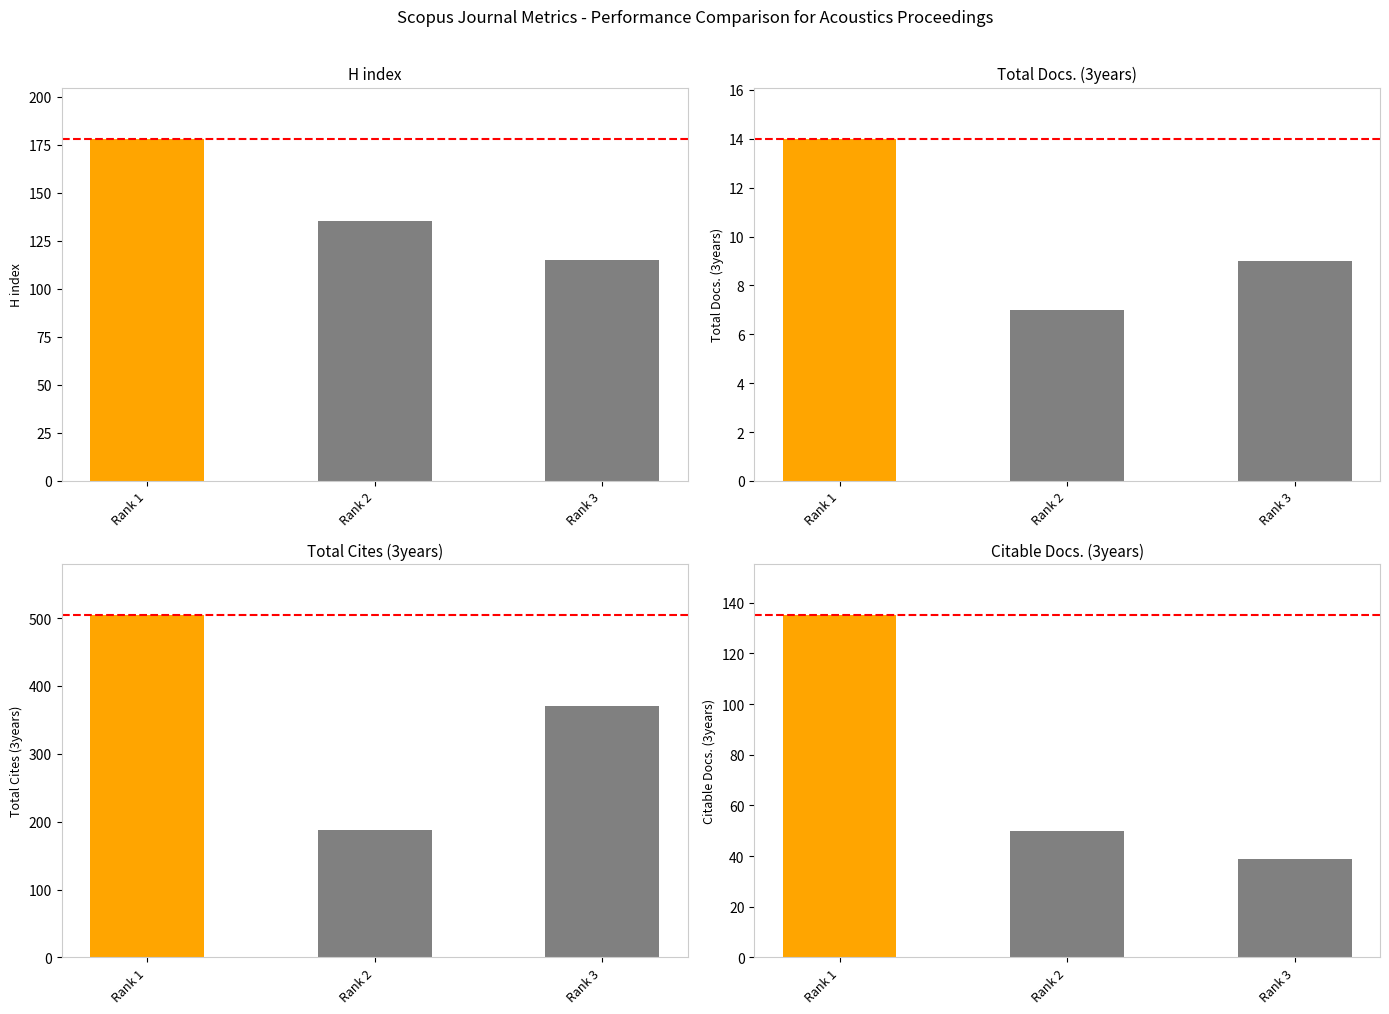

Reading left to right, what are all the values shown in this chart?

H index: 178	135	115
Total Docs. (3years): 14	7	9
Total Cites (3years): 504	188	371
Citable Docs. (3years): 135	50	39